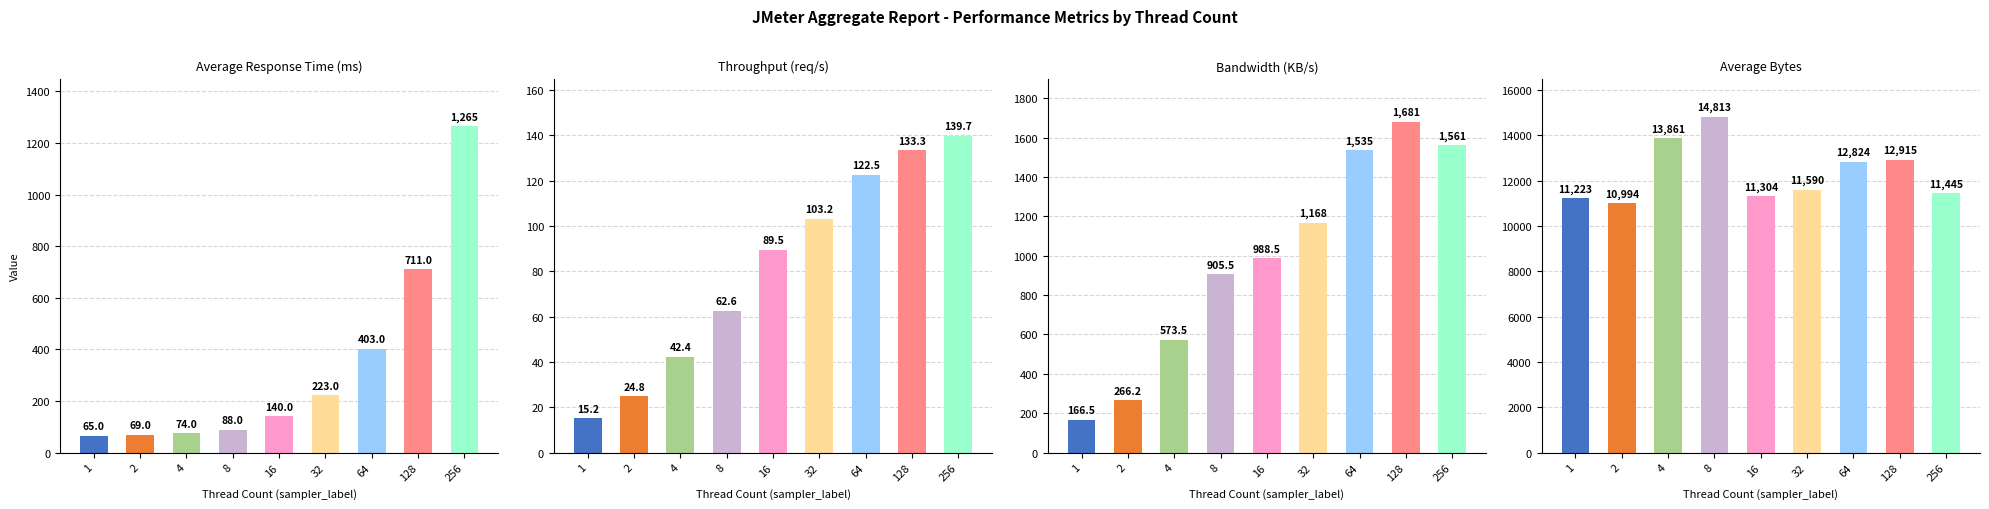

Is it true that aggregate_report_rate equals 133.3 at 128?

True